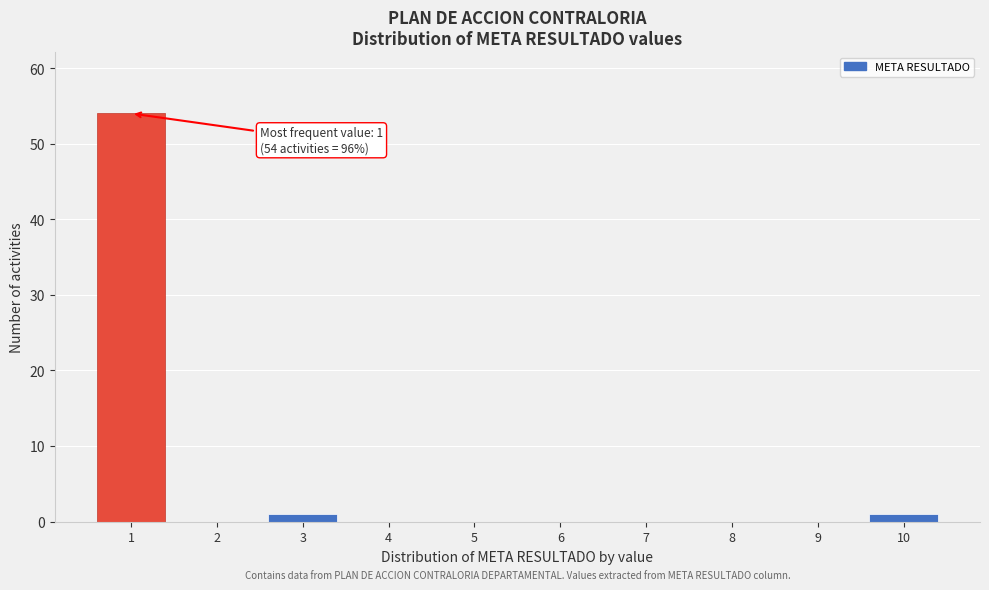

Which range on the x-axis has the tallest bar?

0.5 to 1.5